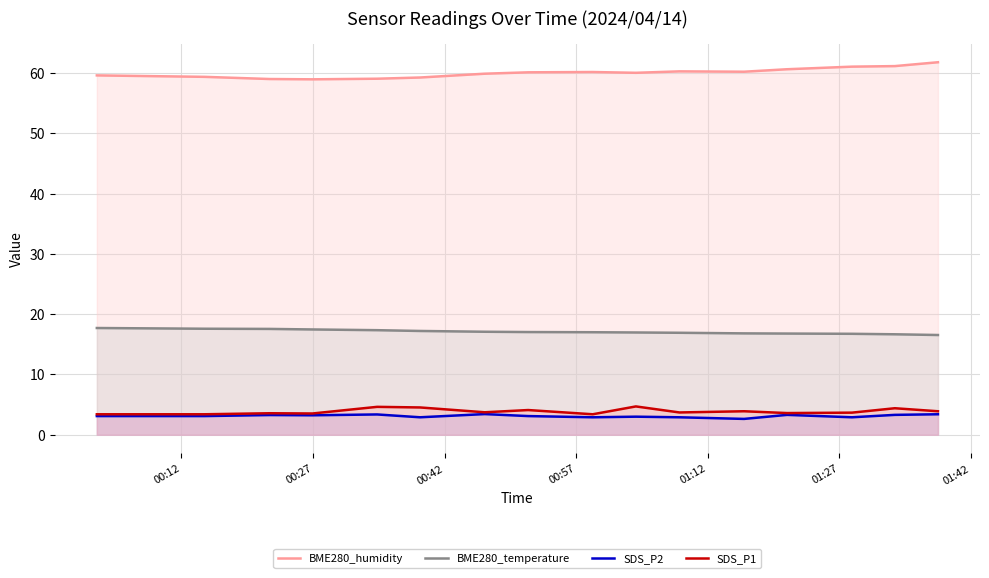

What is the difference between the maximum and minimum values in the SDS_P2 series?

0.8